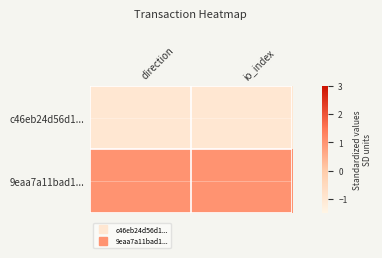

Reading left to right, list all the values displayed in this chart.

c46eb24d56d1...: direction=-1	io_index=-1
9eaa7a11bad1...: direction=1	io_index=1